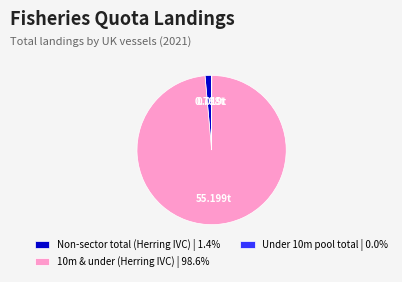

Combined, do 10m & under (Herring IVC) | 98.6% and Non-sector total (Herring IVC) | 1.4% account for over 50%?

Yes